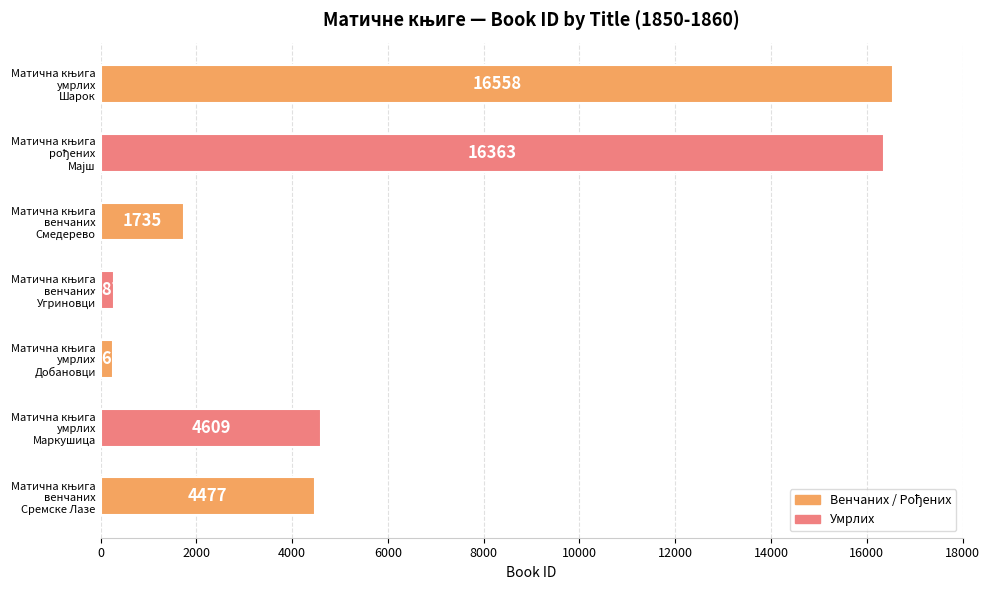

What is the difference between the maximum and minimum values?

16292